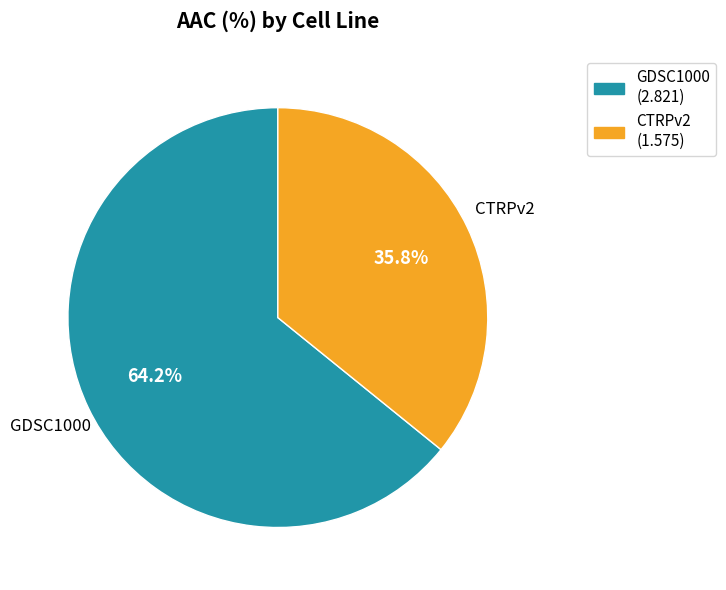

To the nearest percent, what is the difference between the largest and smallest slice percentages?

28%